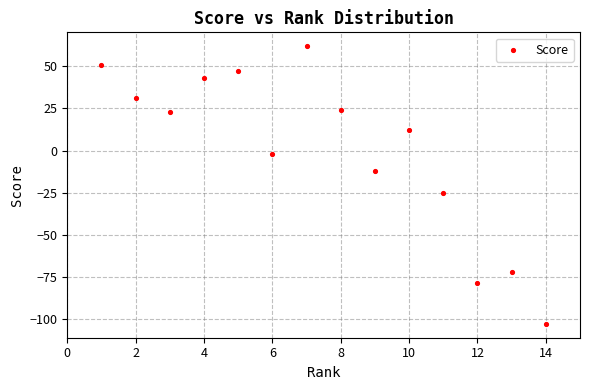

What Y value in the scatter plot is closest to -20?

-25